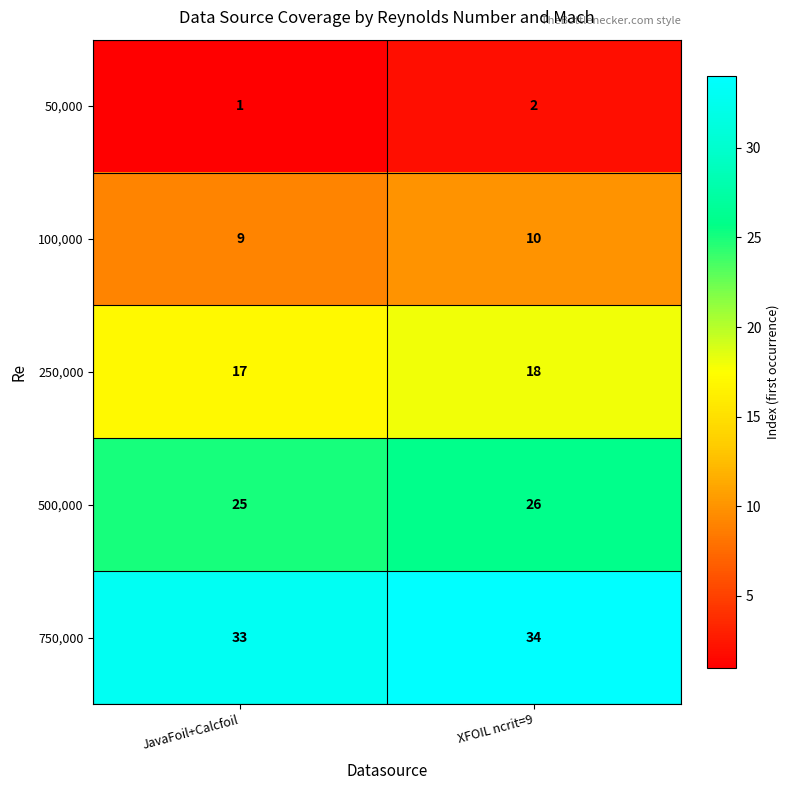

What is the maximum value shown in the chart?

34